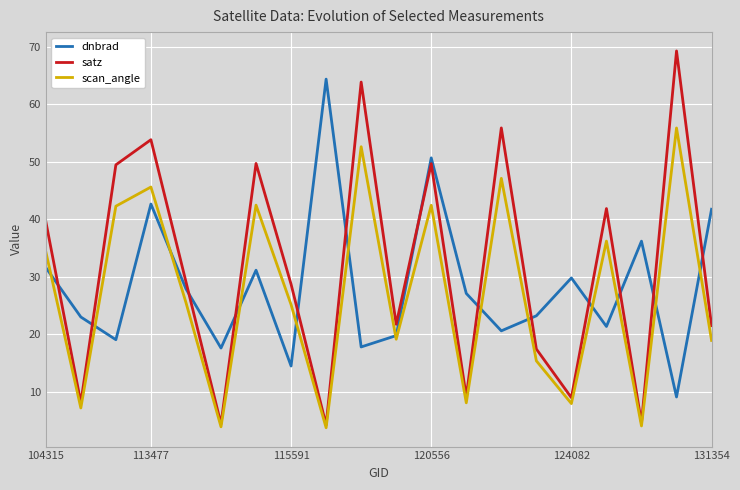

Rank the series by their maximum value, from lowest to highest.

scan_angle, dnbrad, satz